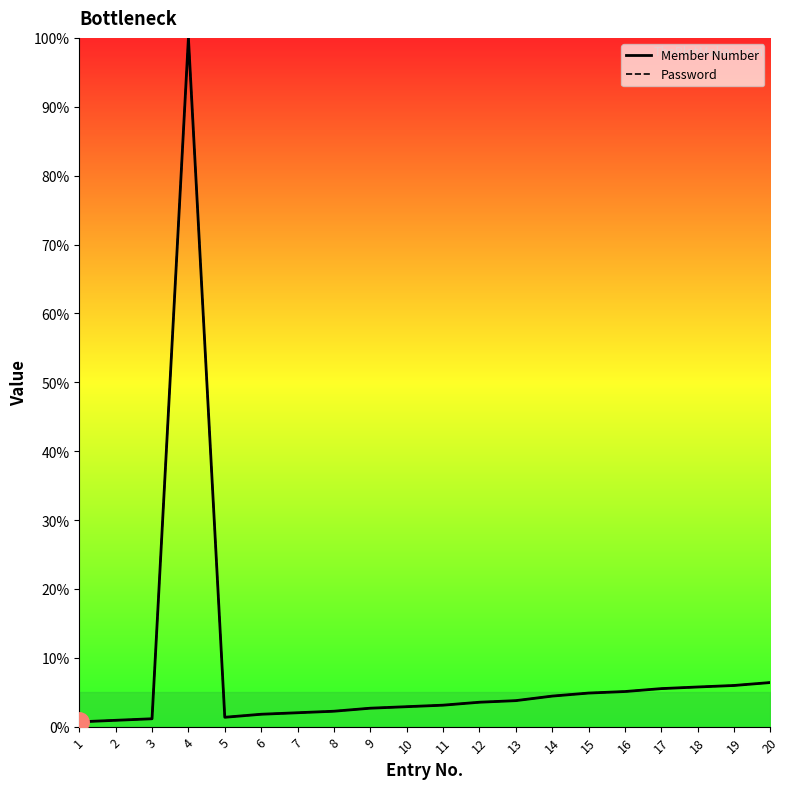

Rank the series at 9 from lowest to highest value.

Member Number, Password